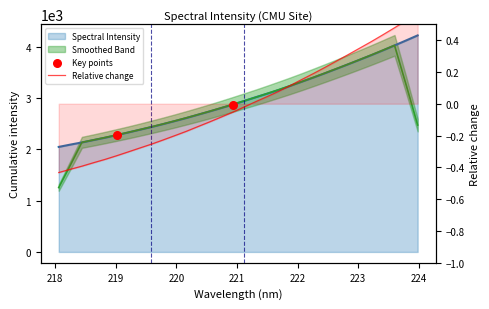

Between 218.442 and 222.6447, which is larger?

222.6447